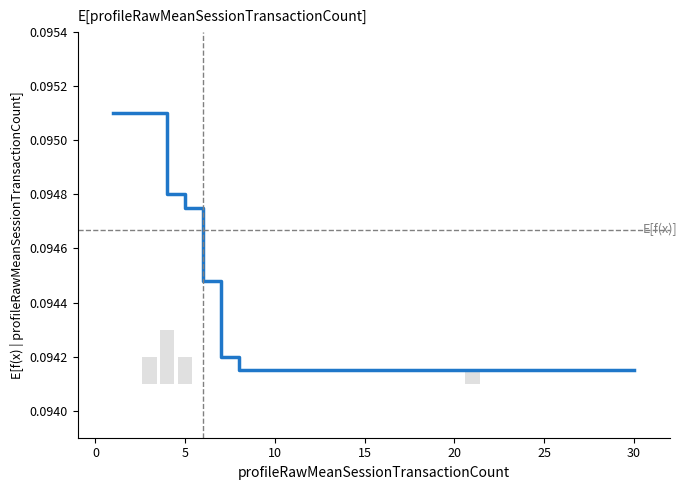

Are the bars grouped side by side (vs. stacked)?

No